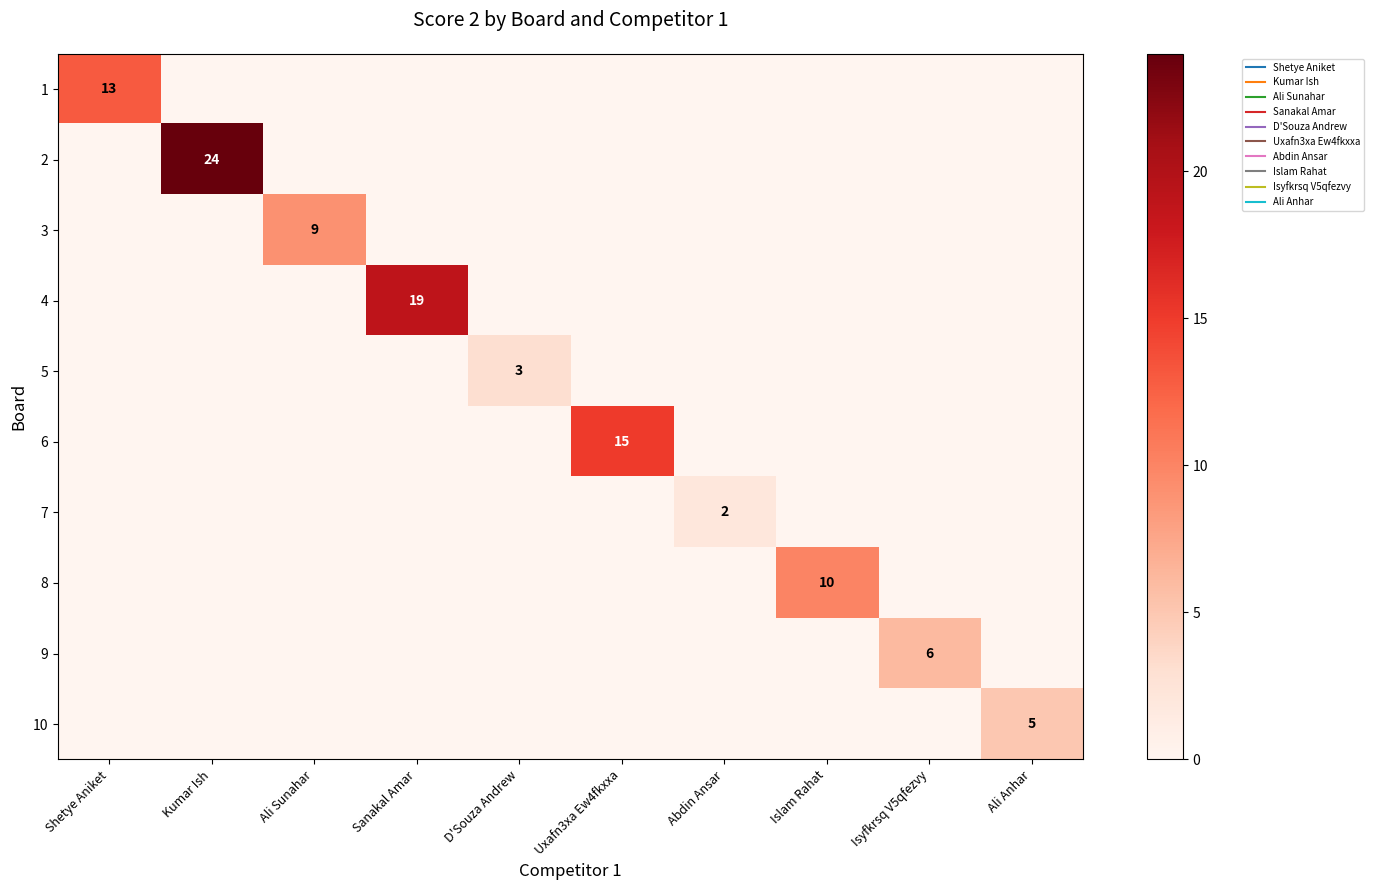

List the series in order of their peak value, lowest first.

7, 5, 10, 9, 3, 8, 1, 6, 4, 2